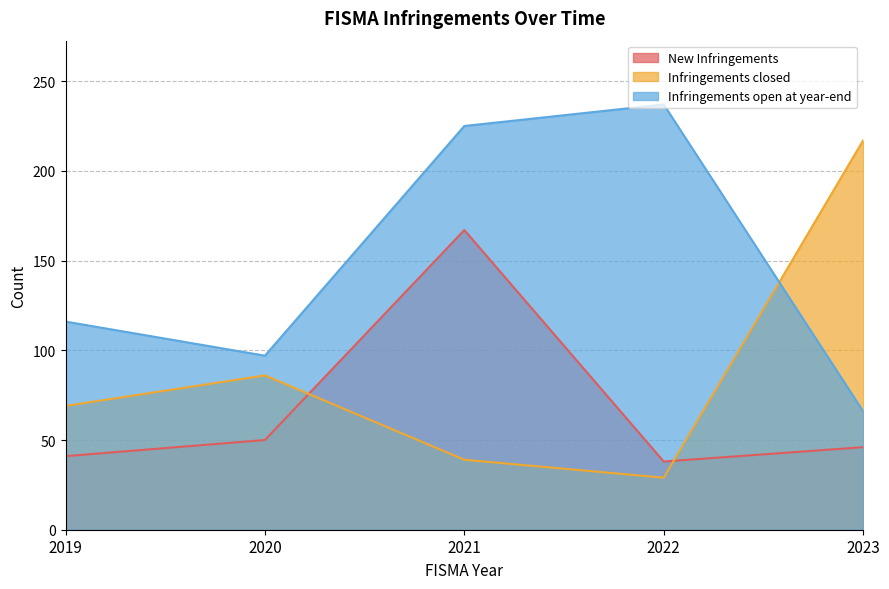

What are all the series names shown in the legend?

New Infringements, Infringements closed, Infringements open at year-end